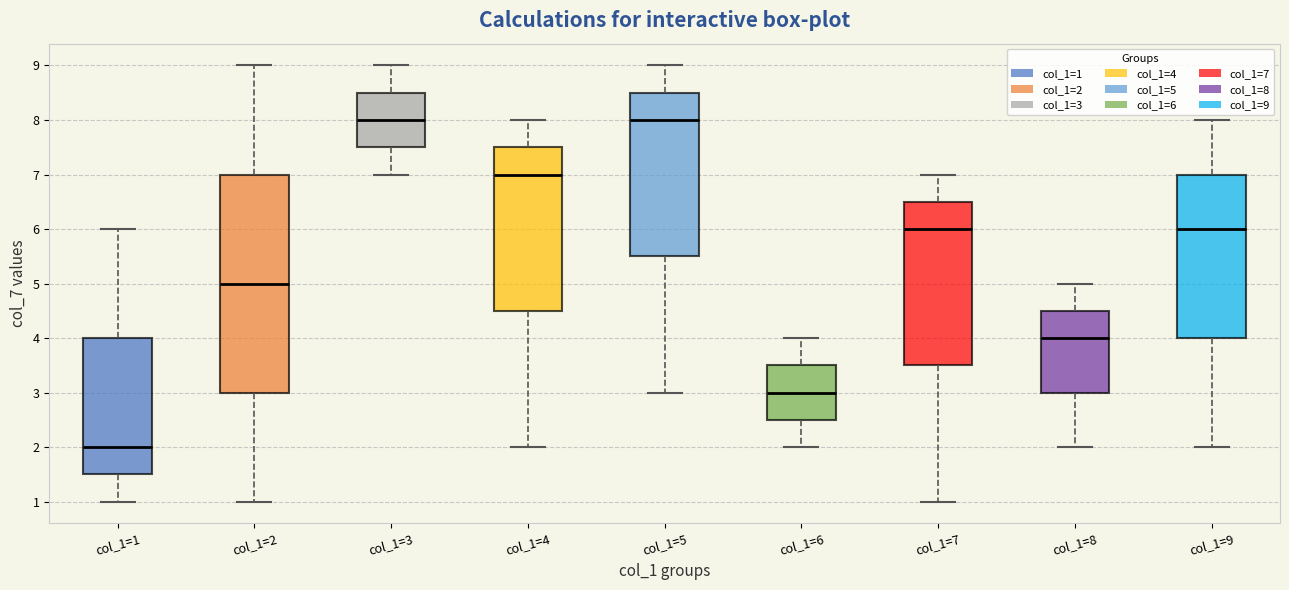

Reading left to right, transcribe this box plot: for each box, give where its median line is, the range the box spans, and where its two whiskers end, as read against the y-axis. The values are not printed on the chart, so give them approximately, as read against the axis.

col_1=1: median 2.0, box 1.5 to 4.0, whiskers 1.0 to 6.0
col_1=2: median 5.0, box 3.0 to 7.0, whiskers 1.0 to 9.0
col_1=3: median 8.0, box 7.5 to 8.5, whiskers 7.0 to 9.0
col_1=4: median 7.0, box 4.5 to 7.5, whiskers 2.0 to 8.0
col_1=5: median 8.0, box 5.5 to 8.5, whiskers 3.0 to 9.0
col_1=6: median 3.0, box 2.5 to 3.5, whiskers 2.0 to 4.0
col_1=7: median 6.0, box 3.5 to 6.5, whiskers 1.0 to 7.0
col_1=8: median 4.0, box 3.0 to 4.5, whiskers 2.0 to 5.0
col_1=9: median 6.0, box 4.0 to 7.0, whiskers 2.0 to 8.0